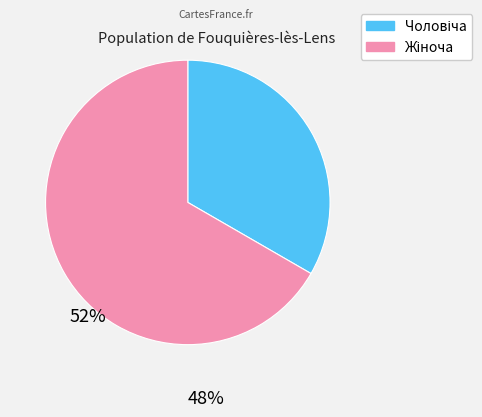

Does any single category account for the majority?

Yes